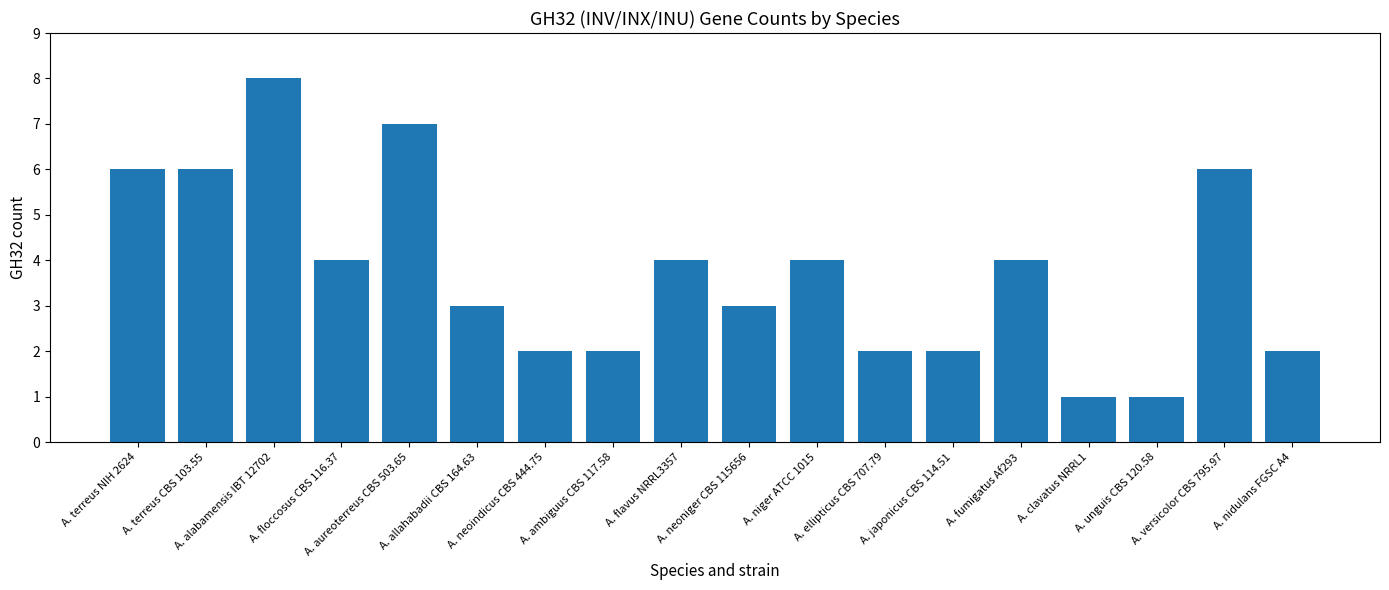

Reading right to left, list all the values displayed in this chart.

A. nidulans FGSC A4=2	A. versicolor CBS 795.97=6	A. unguis CBS 120.58=1	A. clavatus NRRL1=1	A. fumigatus Af293=4	A. japonicus CBS 114.51=2	A. ellipticus CBS 707.79=2	A. niger ATCC 1015=4	A. neoniger CBS 115656=3	A. flavus NRRL3357=4	A. ambiguus CBS 117.58=2	A. neoindicus CBS 444.75=2	A. allahabadii CBS 164.63=3	A. aureoterreus CBS 503.65=7	A. floccosus CBS 116.37=4	A. alabamensis IBT 12702=8	A. terreus CBS 103.55=6	A. terreus NIH 2624=6